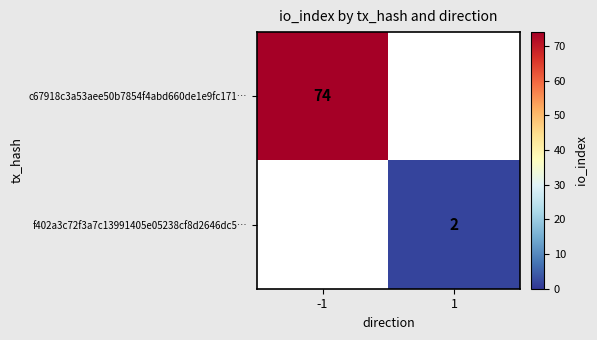

The value of f402a3c72f3a7c13991405e05238cf8d2646dc5… at 1 is 2. True or false?

True